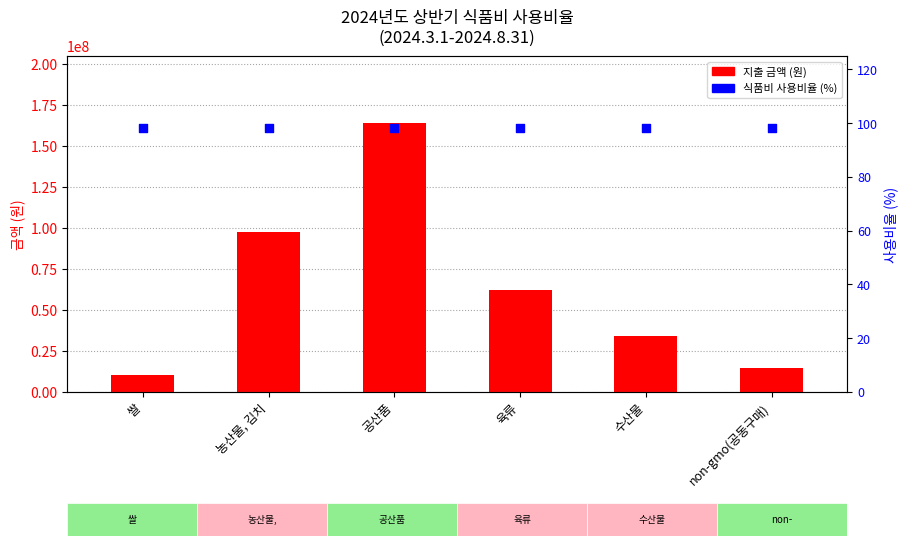

What is the total value across all series at 육류?

62076468.2